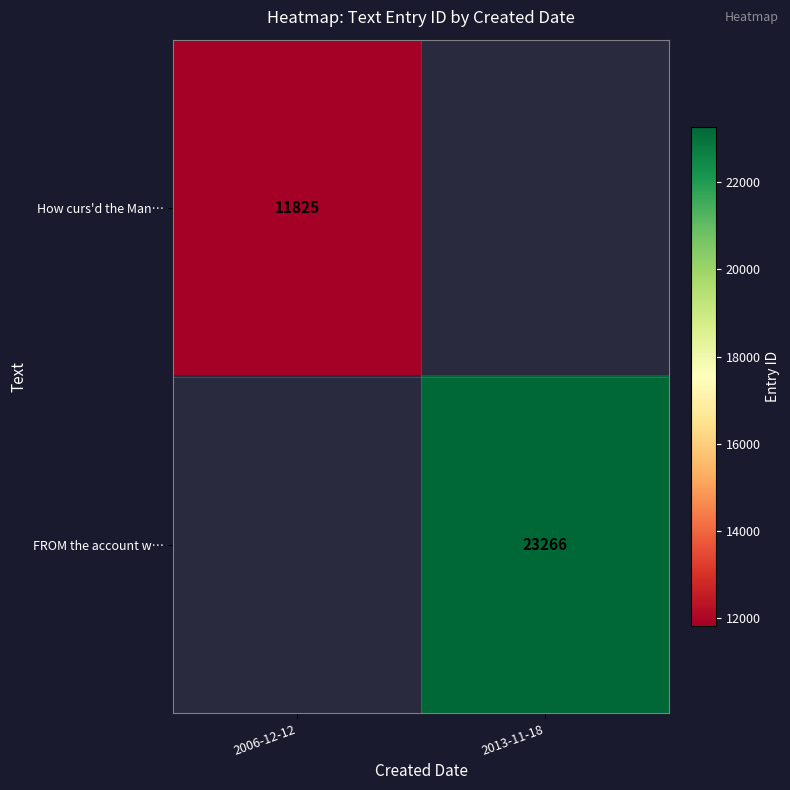

True or false: How curs'd the Man… has a value of 15803 at 2006-12-12.

False